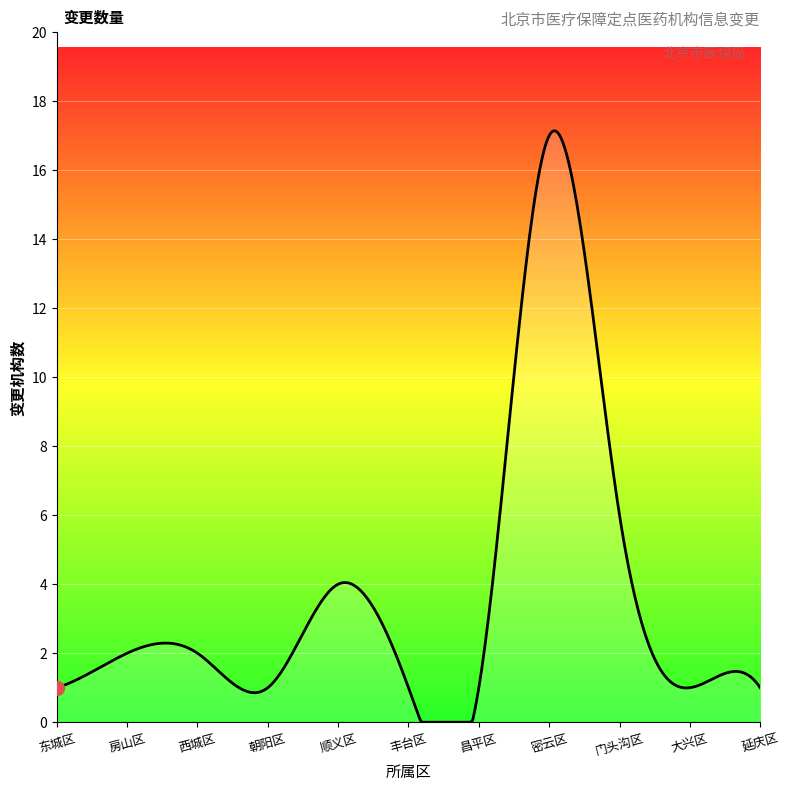

What is the change in value from 房山区 to 顺义区?

+2